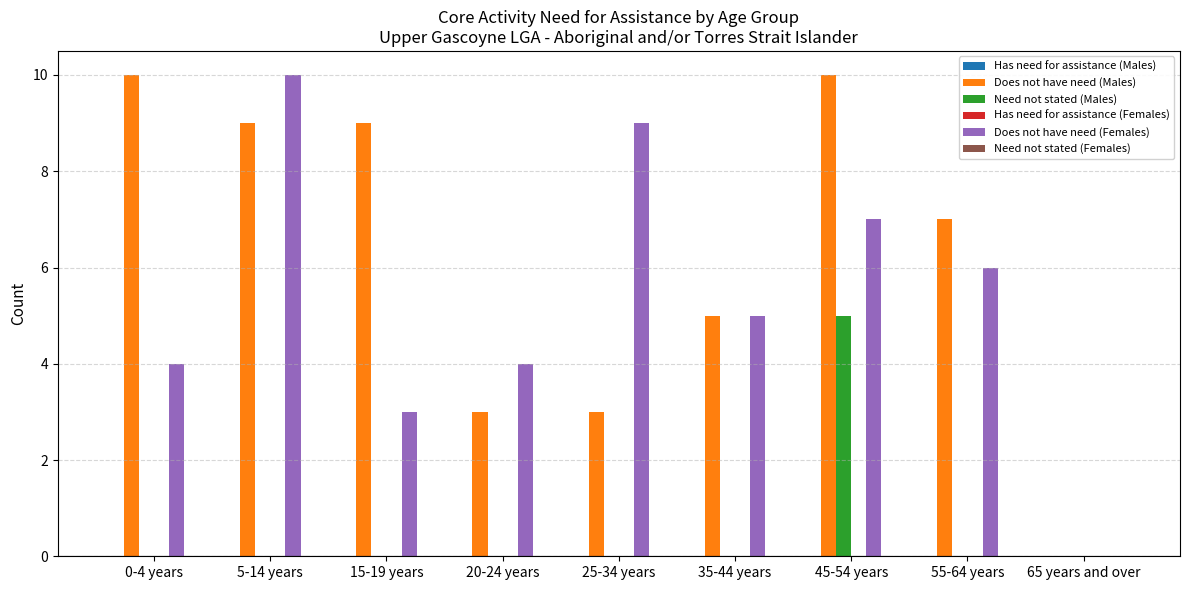

The value of Does not have need (Males) at 5-14 years is 5. True or false?

False